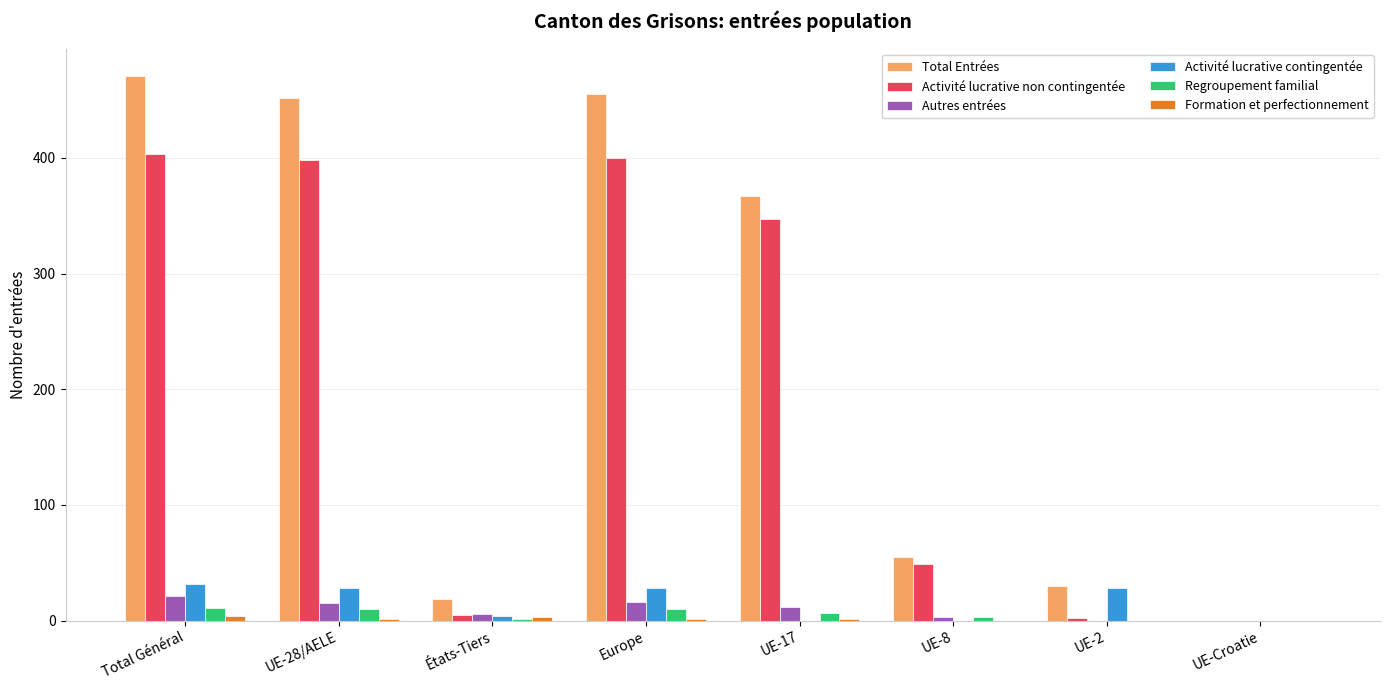

The Activité lucrative non contingentée series shows 232 at Total Général. True or false?

False